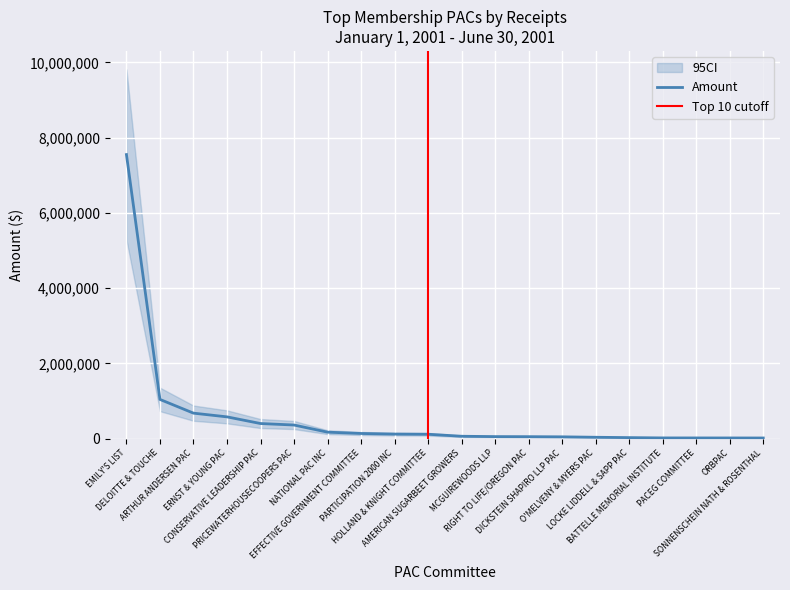

How many categories are shown in the chart?

20